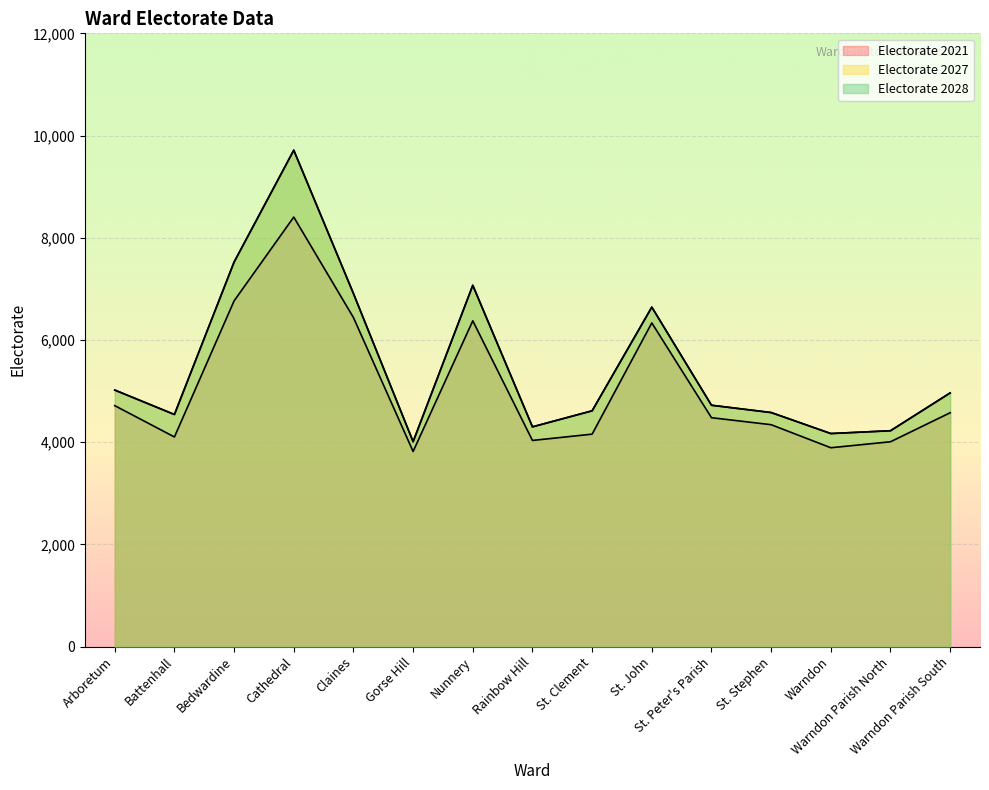

At which label is Electorate 2027 closest to 6861?

Claines